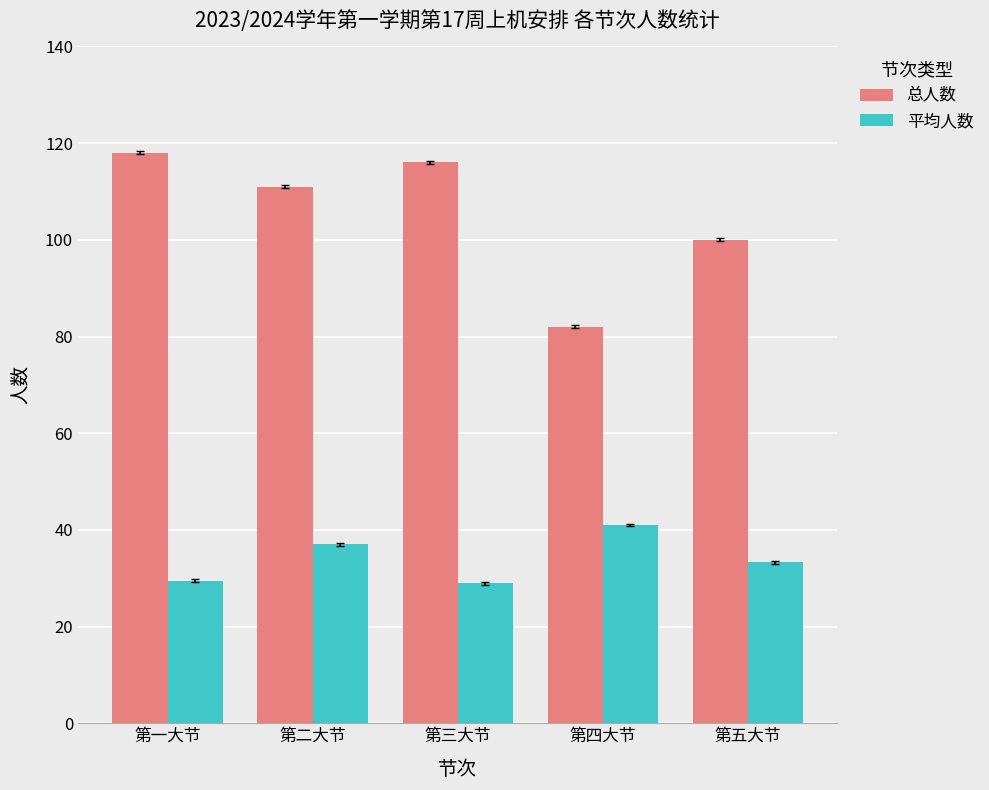

The value of 平均人数 at 第一大节 is 29.5. True or false?

True